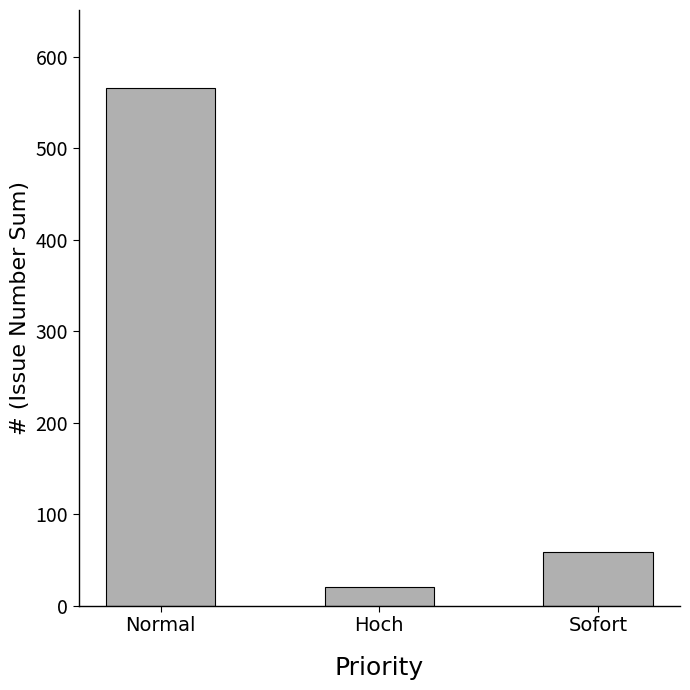

How many bars are there in total?

3